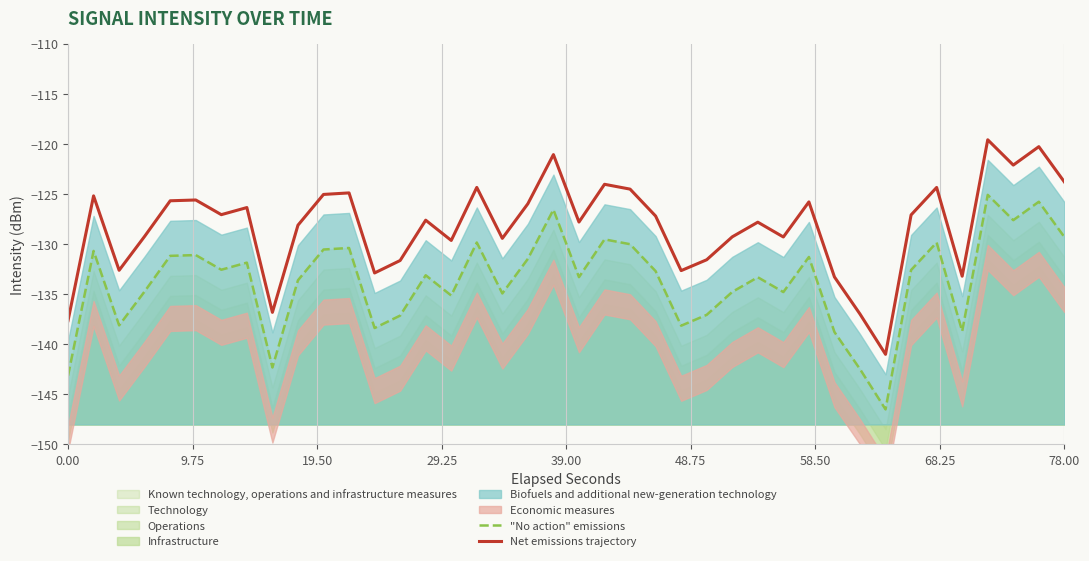

What is the maximum value shown in the chart?

-119.6